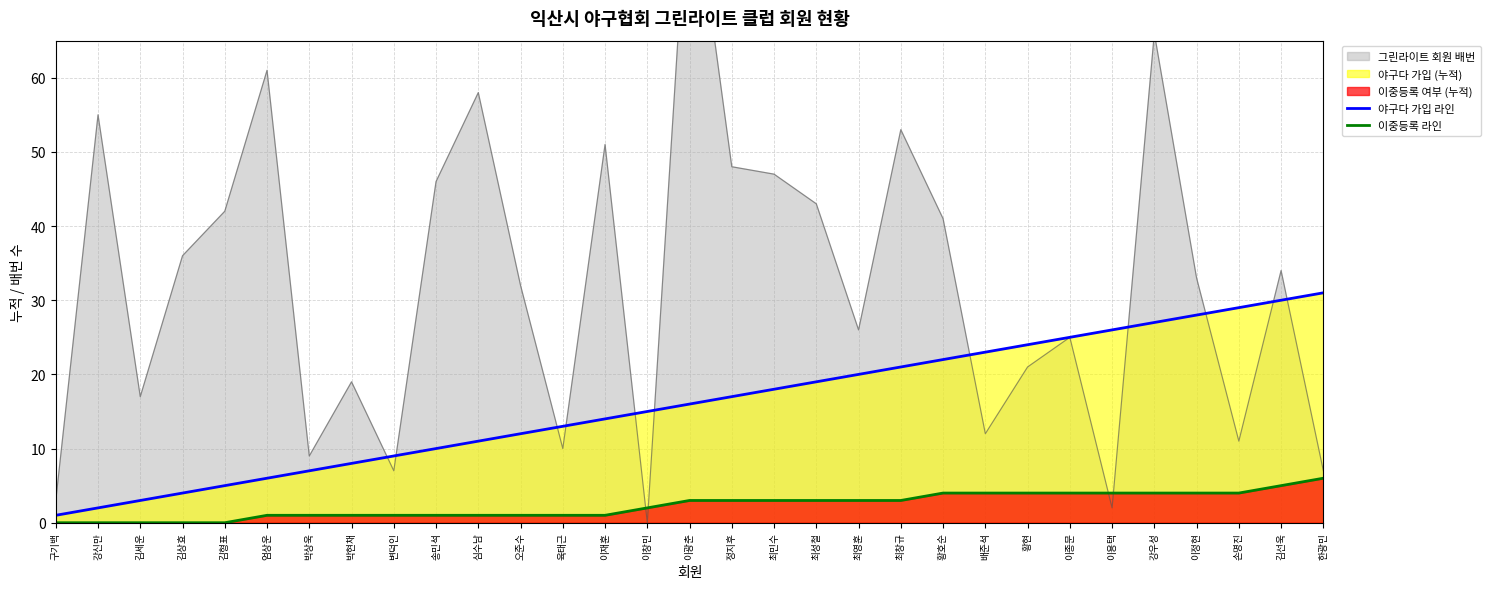

What is the highest value of the 이중등록 라인 series?

6